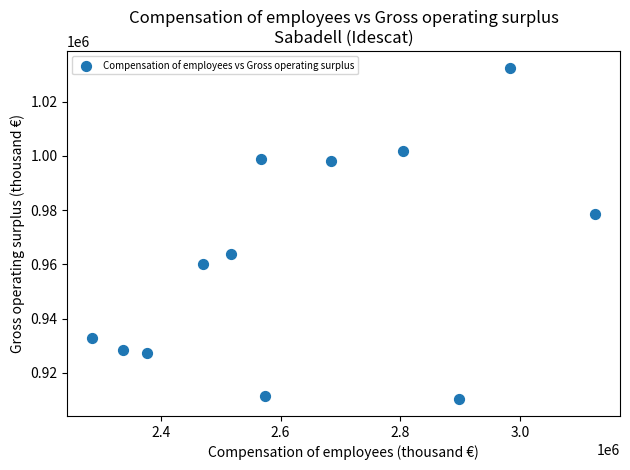

What is the average X value?

2635467